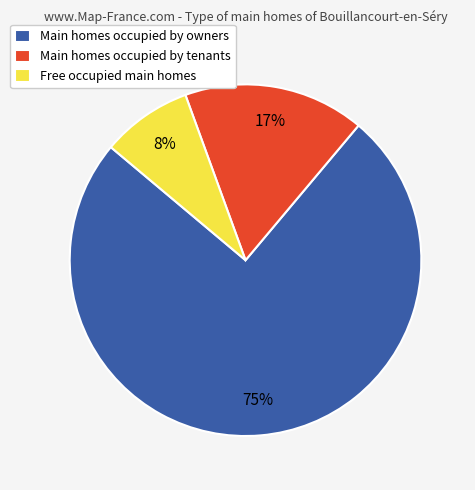

Do Main homes occupied by tenants and Main homes occupied by owners together represent more than half of the pie?

Yes